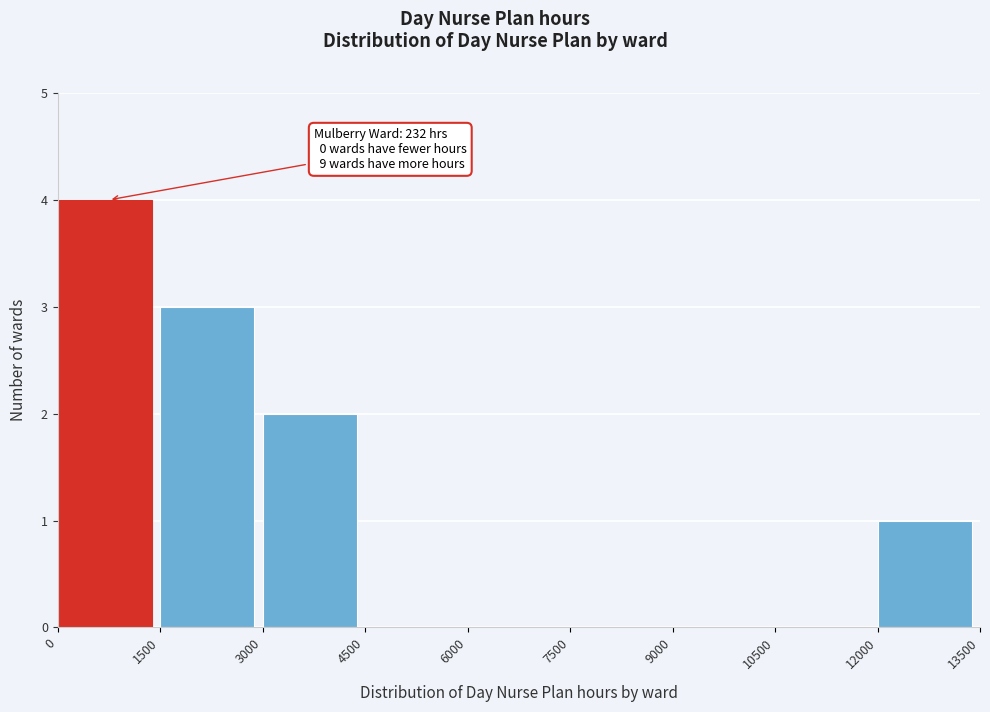

Over which range of the x-axis is the bar tallest?

0 to 1500